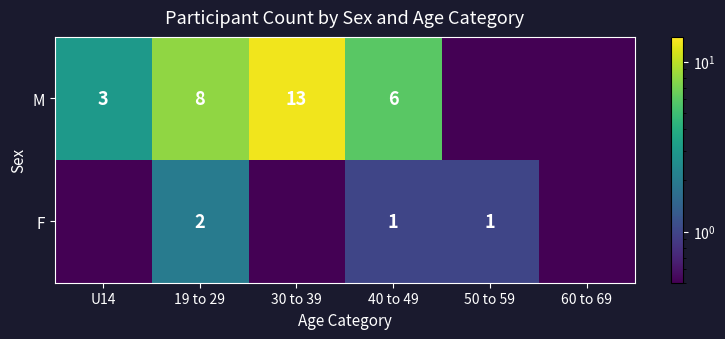

True or false: M has a value of 2.4 at 19 to 29.

False